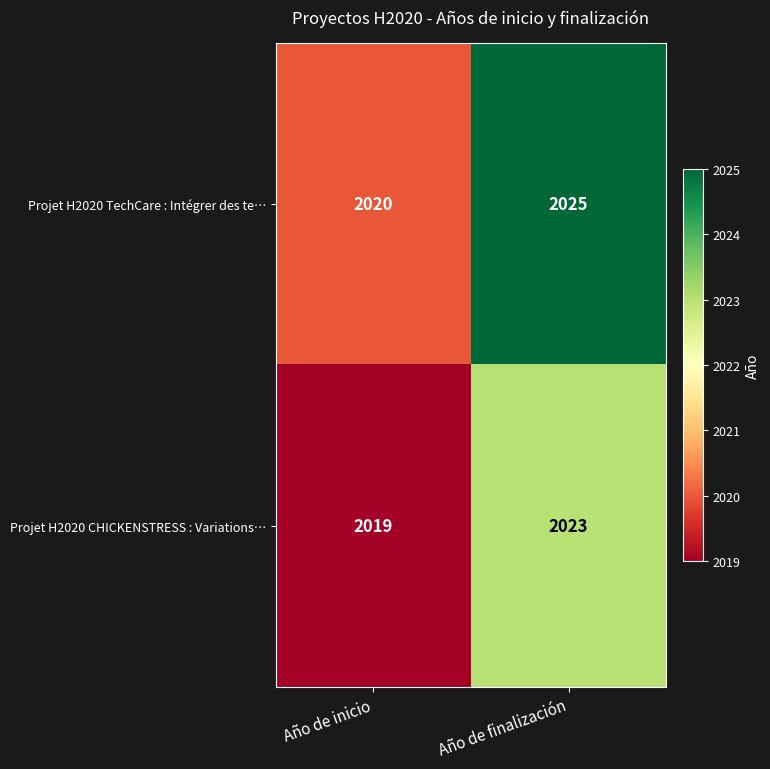

Which category has the highest value in the Projet H2020 TechCare : Intégrer des te… series?

Año de finalización